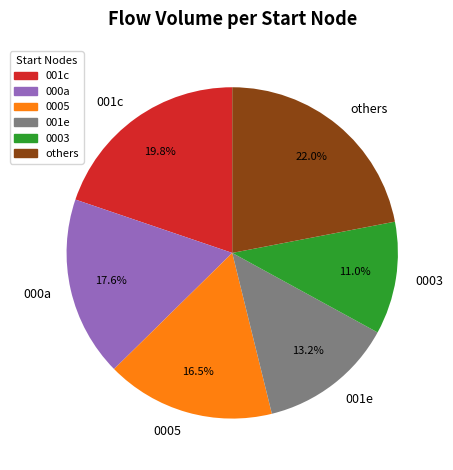

Which has a higher value, others or 000a?

others